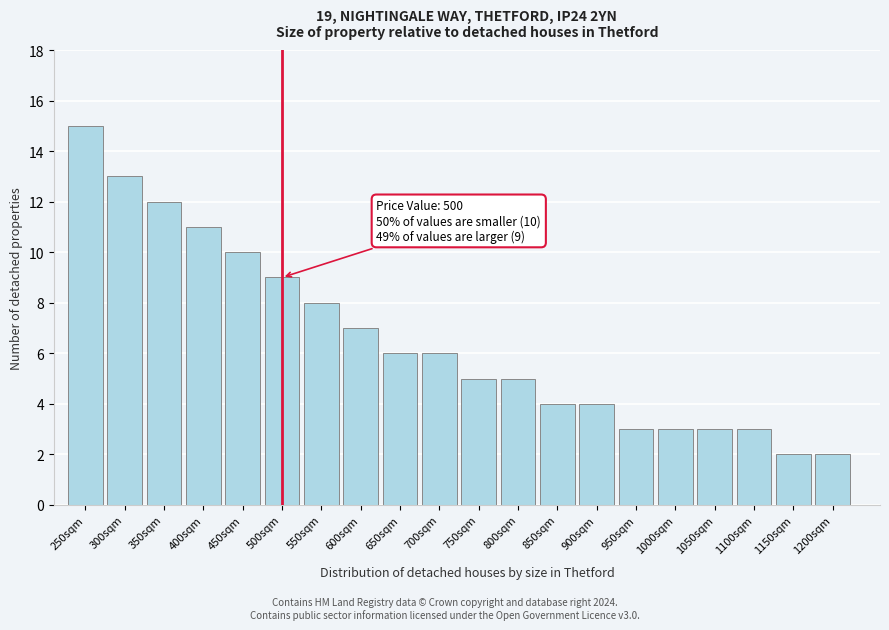

Reading left to right, list all the values displayed in this chart.

250sqm=15	300sqm=13	350sqm=12	400sqm=11	450sqm=10	500sqm=9	550sqm=8	600sqm=7	650sqm=6	700sqm=6	750sqm=5	800sqm=5	850sqm=4	900sqm=4	950sqm=3	1000sqm=3	1050sqm=3	1100sqm=3	1150sqm=2	1200sqm=2